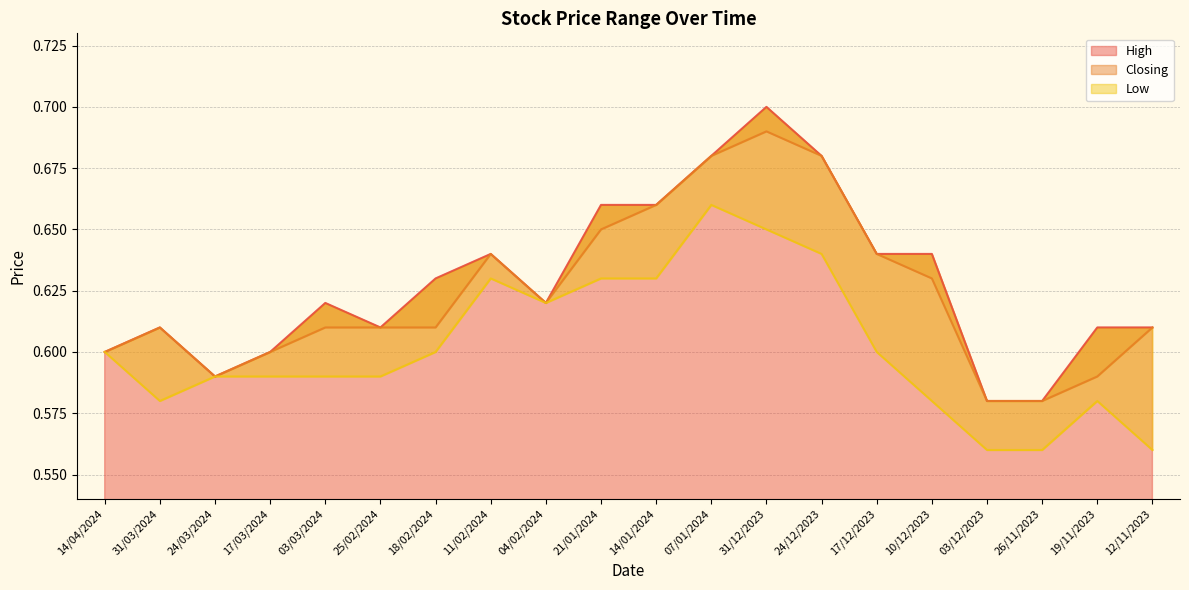

What is the difference between the second highest and second lowest values in the Closing series?

0.1